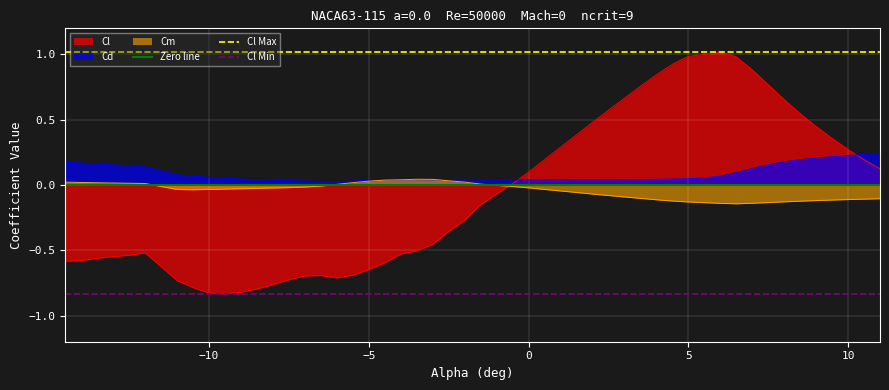

True or false: Cd and Cl cross at least once.

True